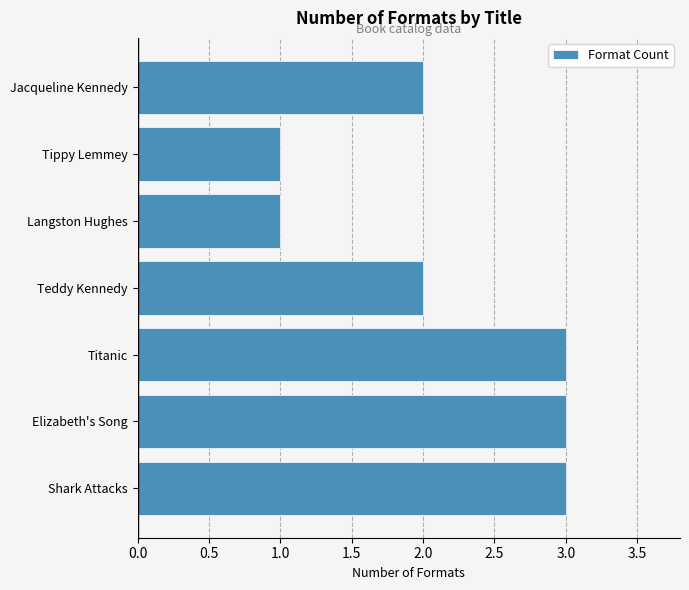

The value at Jacqueline Kennedy is 3. True or false?

False